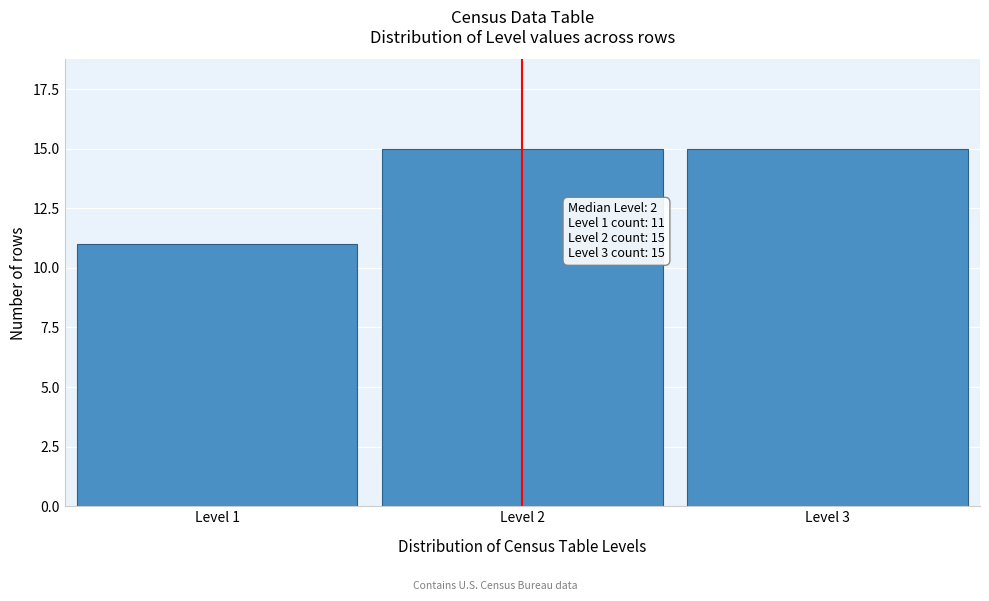

Reading right to left, transcribe all the data shown in this chart.

15	15	11